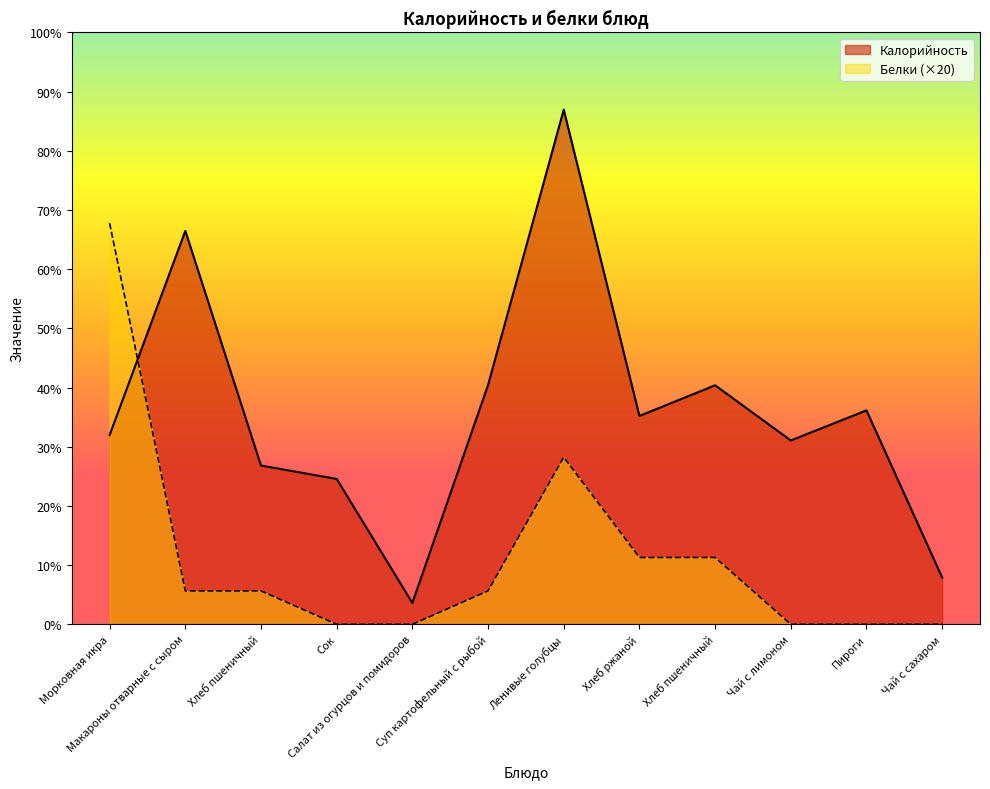

What is the difference between the maximum and minimum values in the Белки series?

240.0